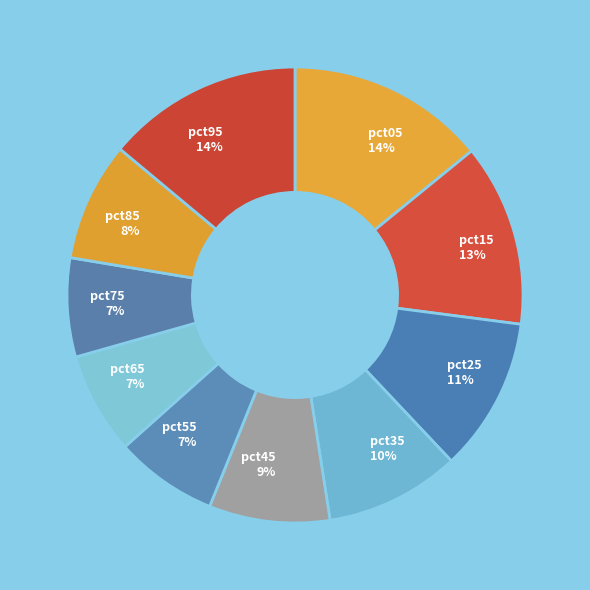

To the nearest percent, what portion does pct35 represent?

10%